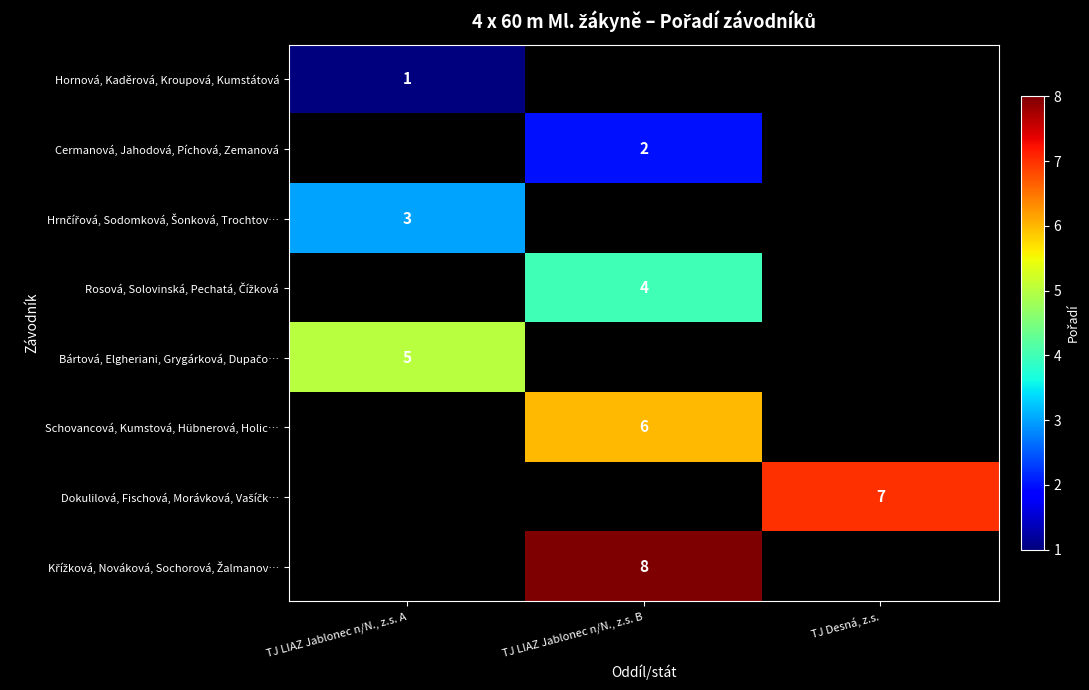

At how many categories does at least one series exceed 3?

3